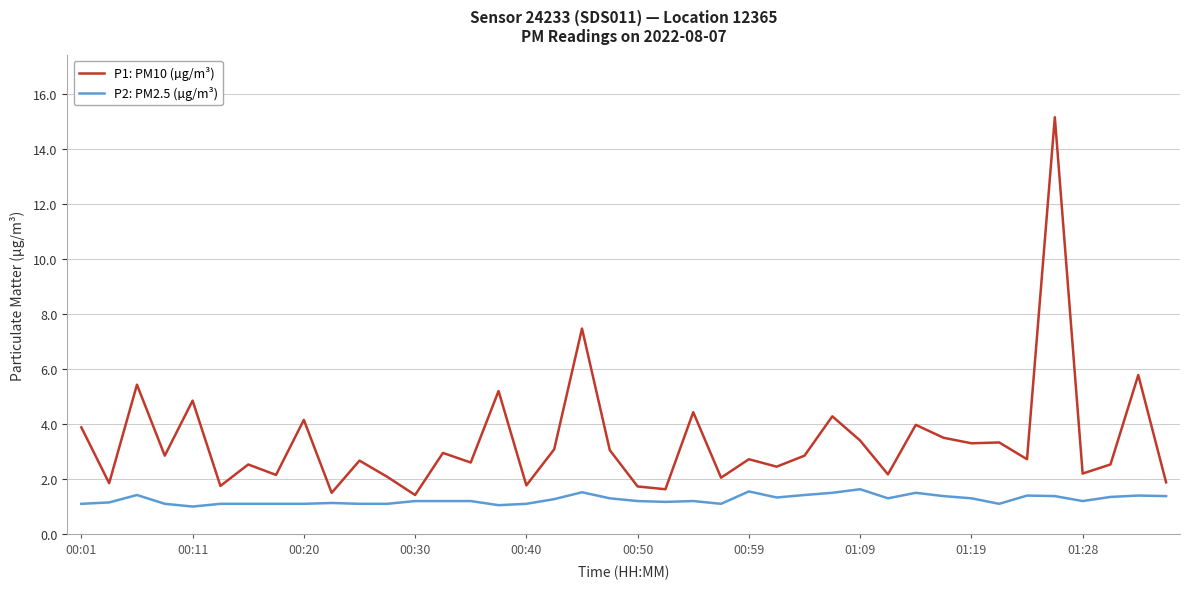

Does the chart display data point markers on the line(s)?

No